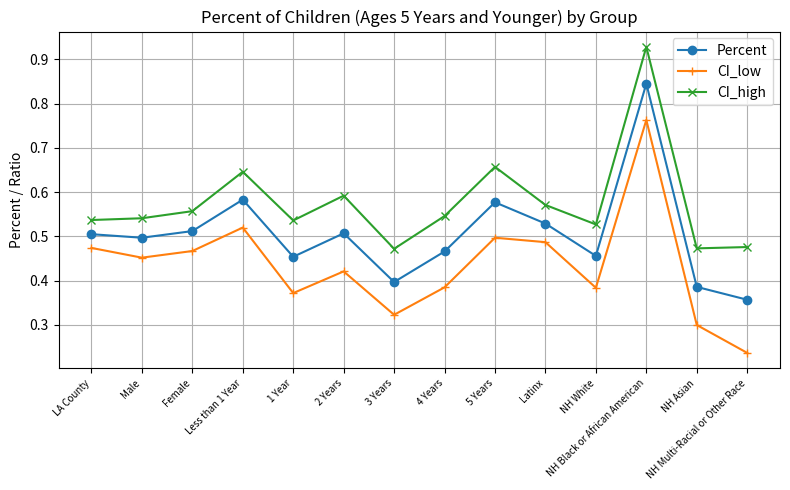

True or false: CI_low and CI_high cross at least once.

False